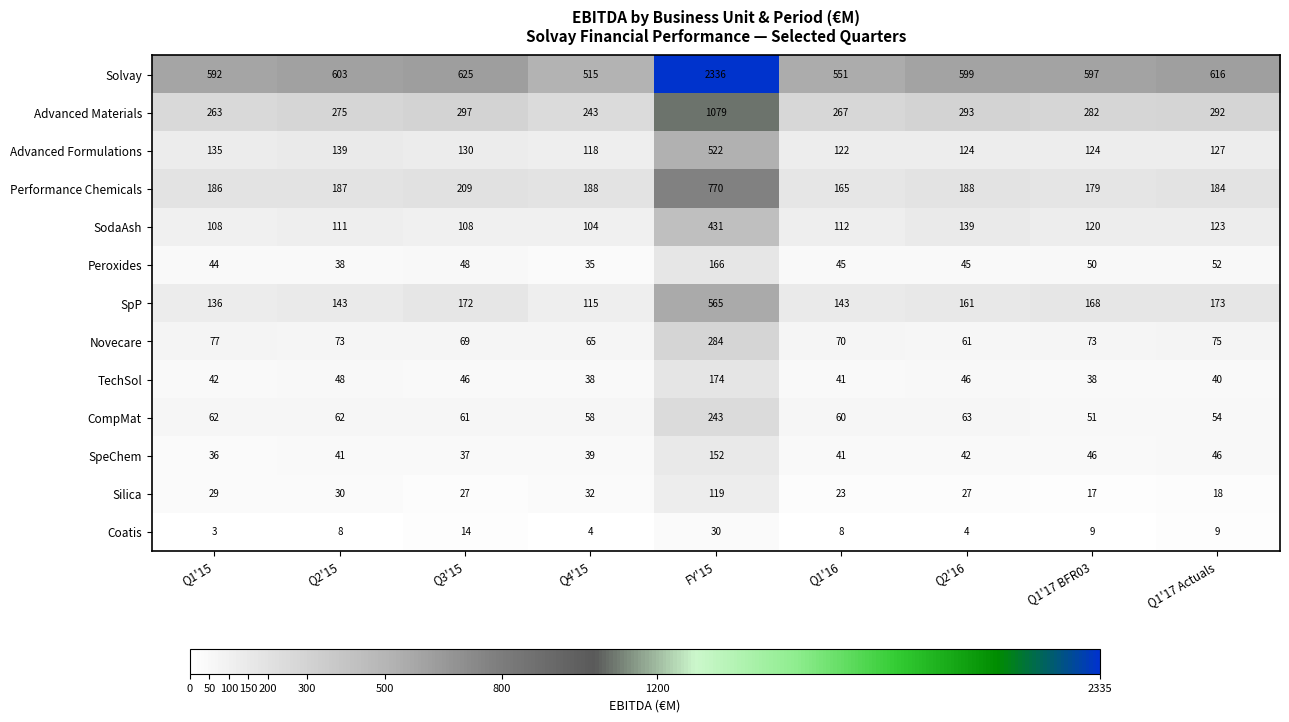

What value does the SpP series have at FY'15?

565